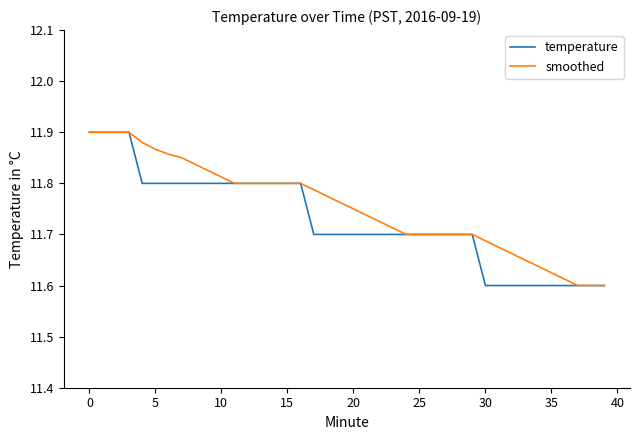

What are all the series names shown in the legend?

temperature, smoothed